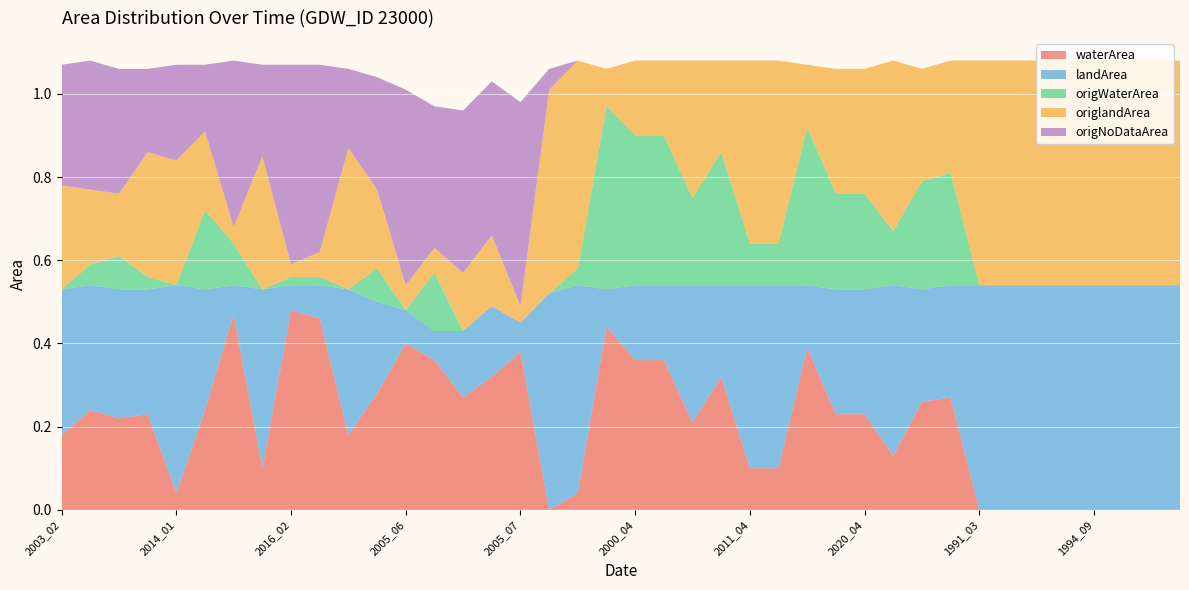

What are all the series names shown in the legend?

waterArea, landArea, origWaterArea, origlandArea, origNoDataArea